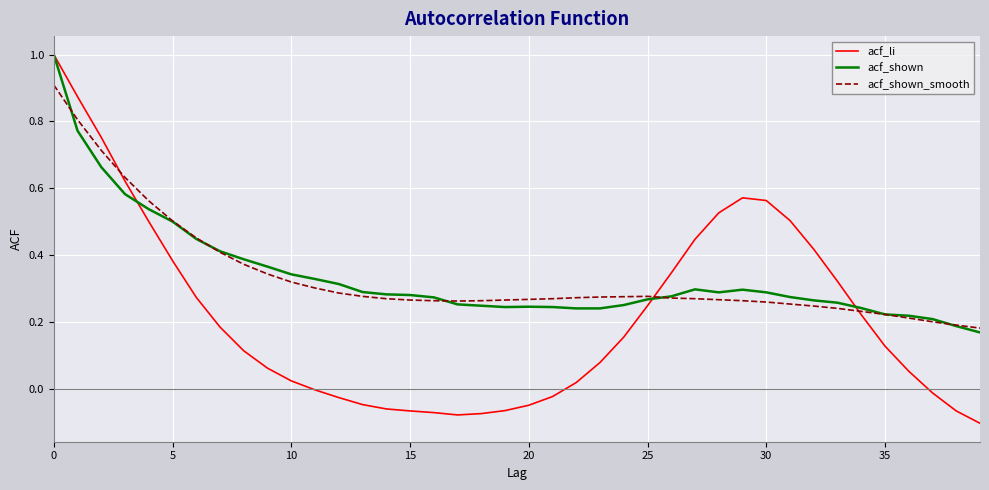

What is the sum of all acf_shown_smooth values?

13.4